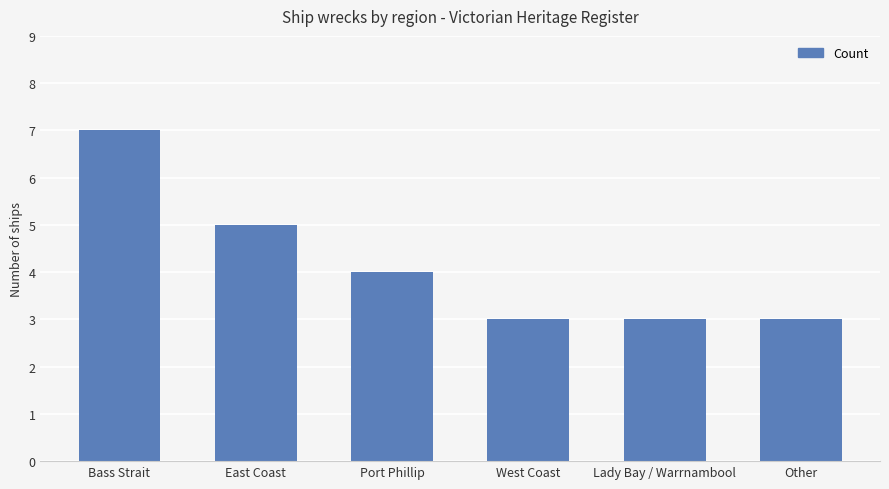

What is the label of the 4th bar from the right?

Port Phillip